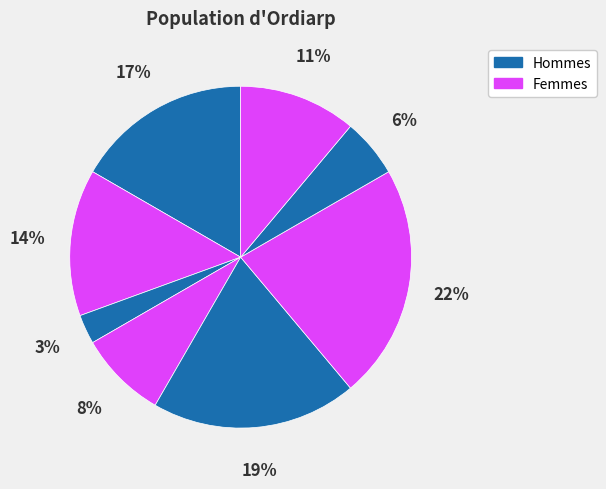

To the nearest percent, what is the difference between the largest and smallest slice percentages?

19%